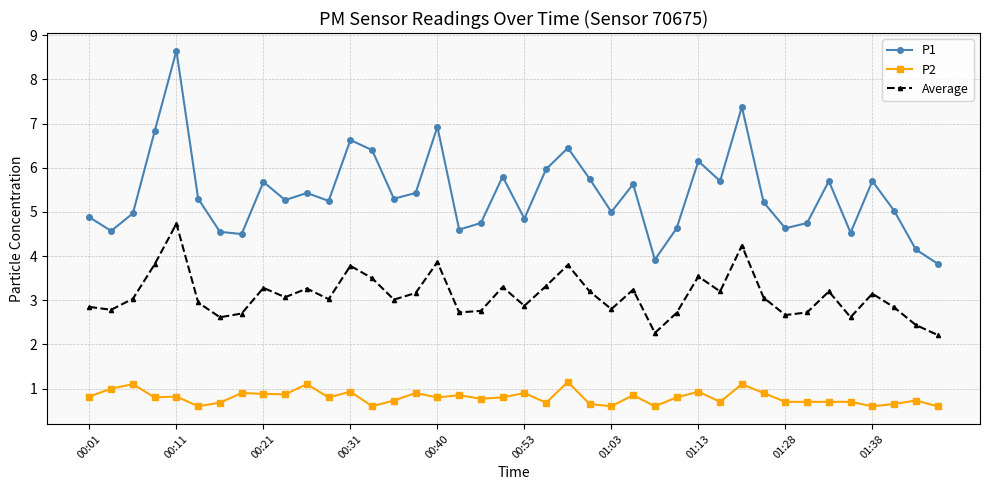

What is the value of the Average point at the 14th from the left?

3.5